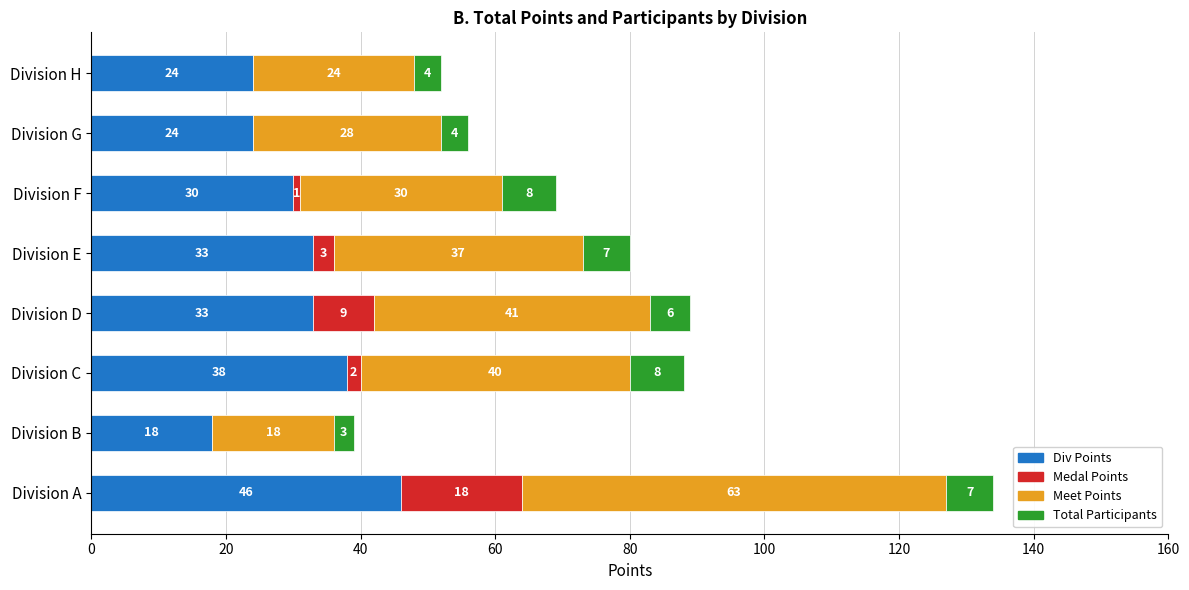

What are all the series names shown in the legend?

Div Points, Medal Points, Meet Points, Total Participants